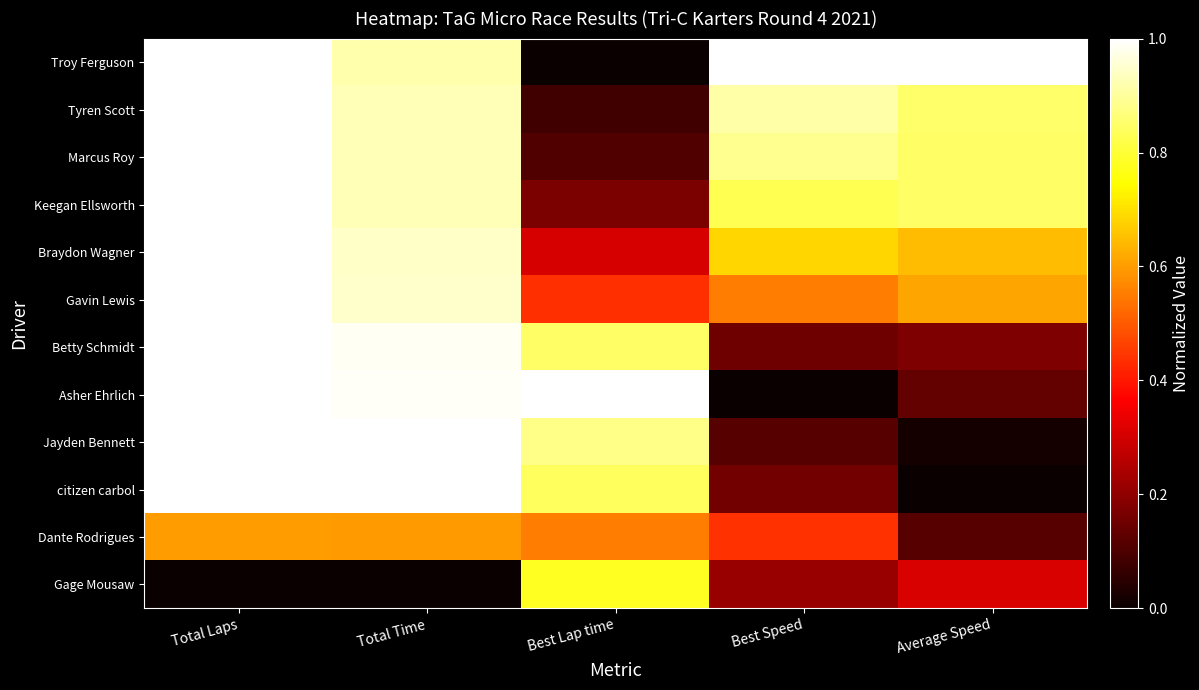

How many categories are shown in the chart?

5